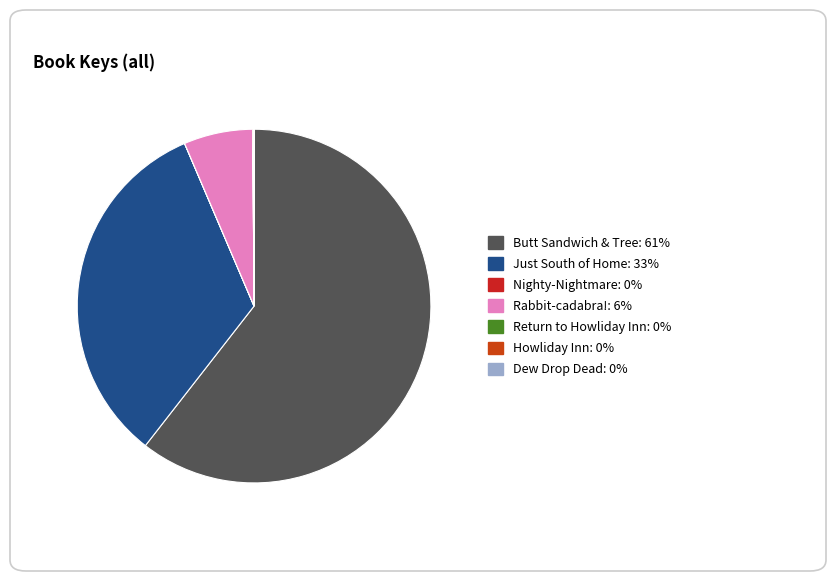

Which category has the smallest portion of the pie?

Return to Howliday Inn